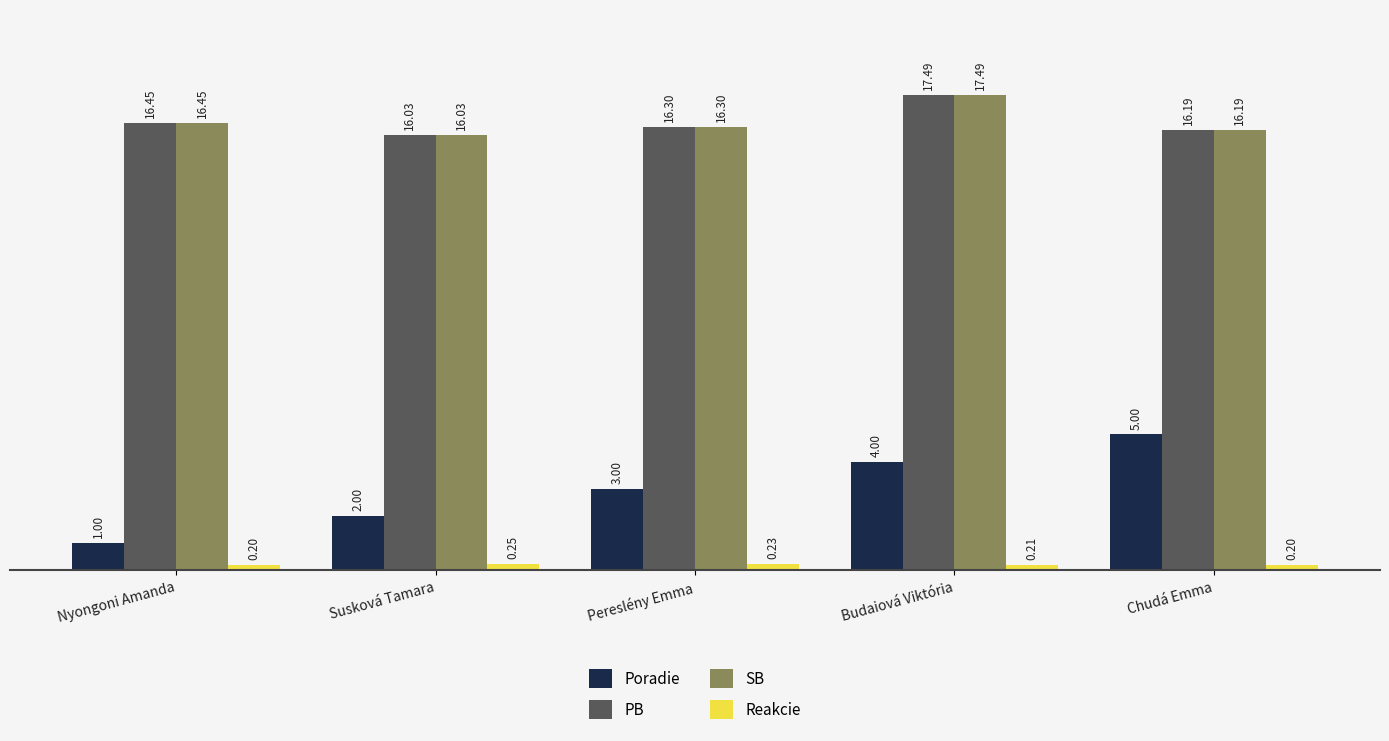

Is the value of SB at Budaiová Viktória greater than the value of Reakcie at Budaiová Viktória?

Yes